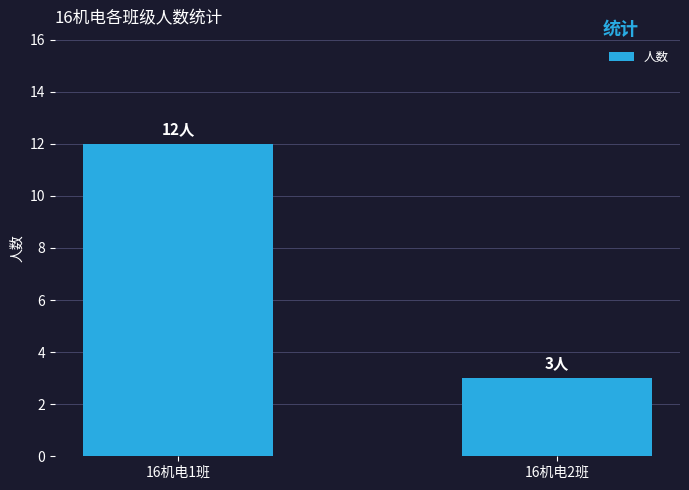

Where is the data nearest to the value 7?

16机电2班